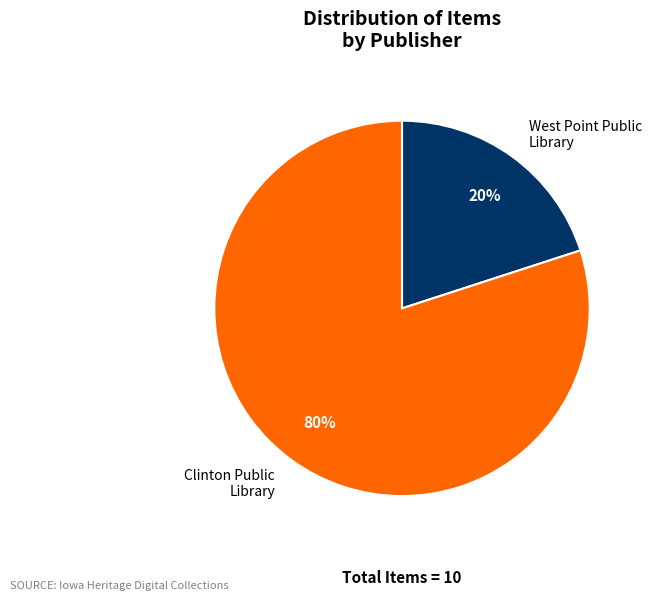

True or false: Clinton Public Library accounts for 80% of the total.

True